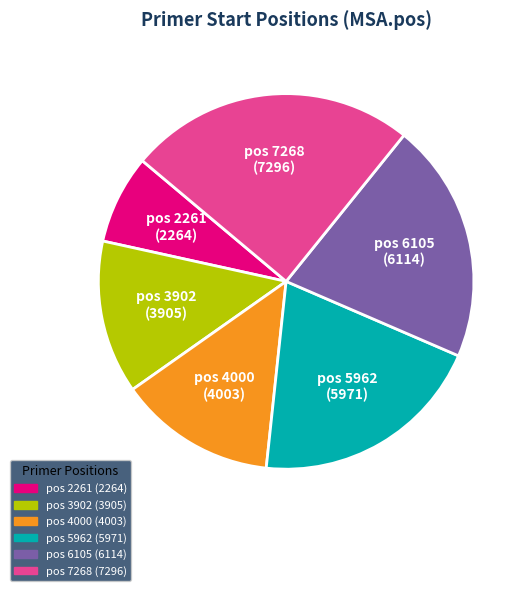

Does any single category account for the majority?

No